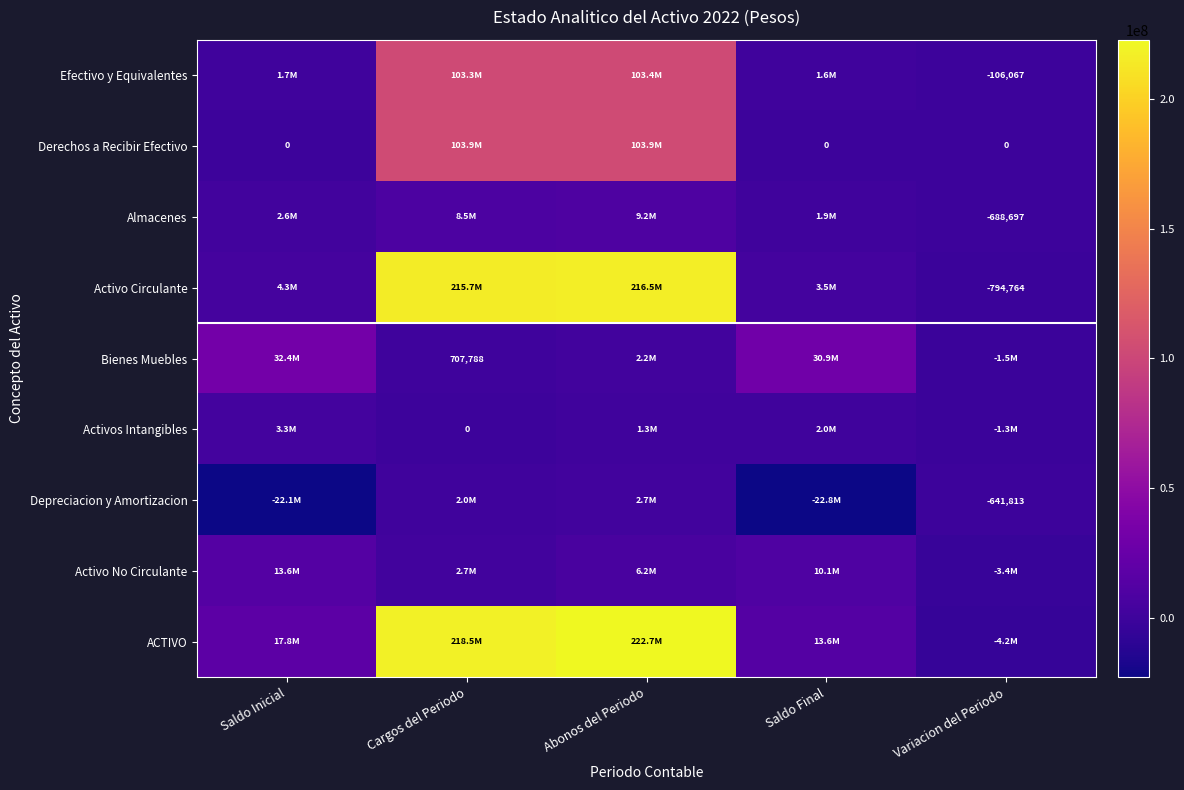

Count the number of categories in the chart.

5